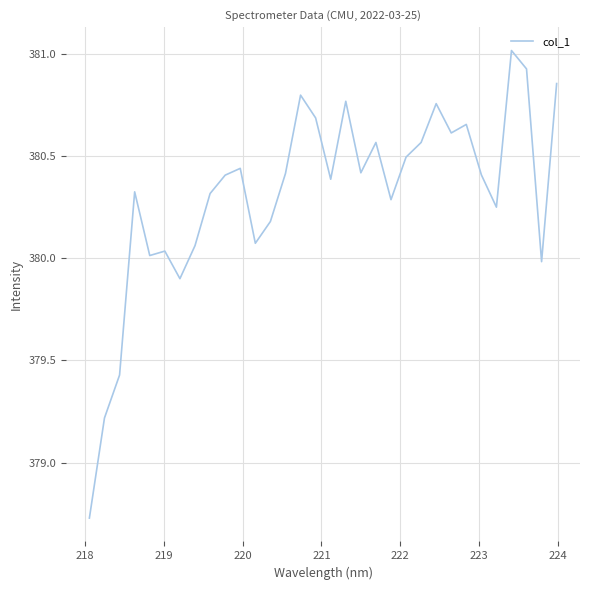

What is the difference between the maximum and minimum values?

2.3